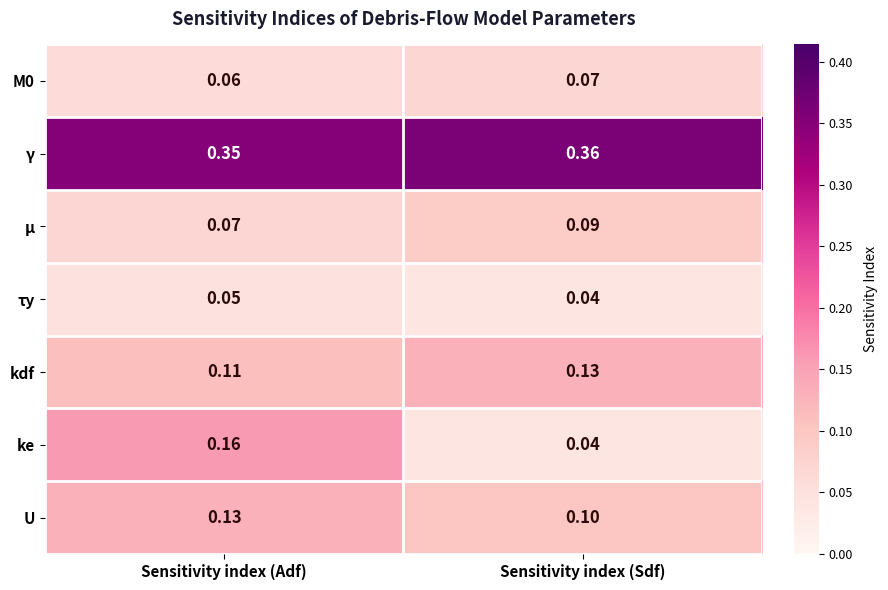

Between Sensitivity index (Adf) and Sensitivity index (Sdf), which series saw the biggest shift?

ke